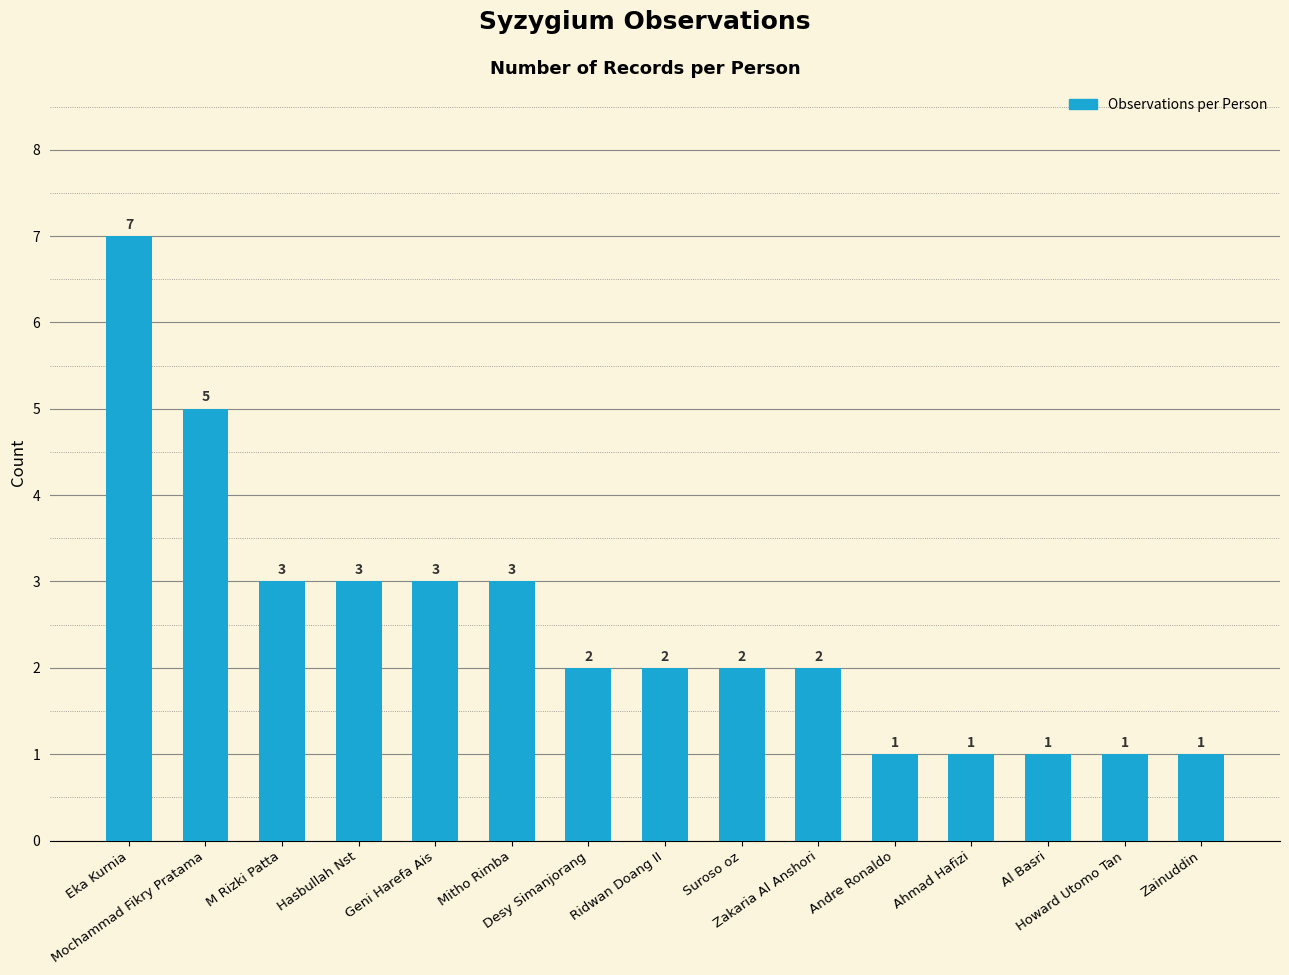

What is the average value?

2